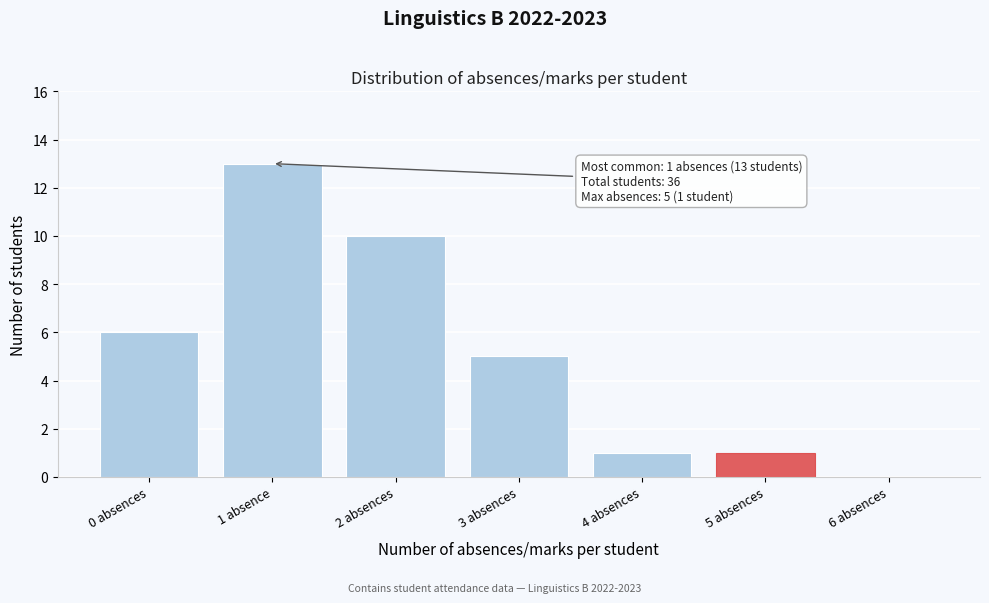

Reading left to right, list all the values displayed in this chart.

0 absences=6	1 absence=13	2 absences=10	3 absences=5	4 absences=1	5 absences=1	6 absences=0